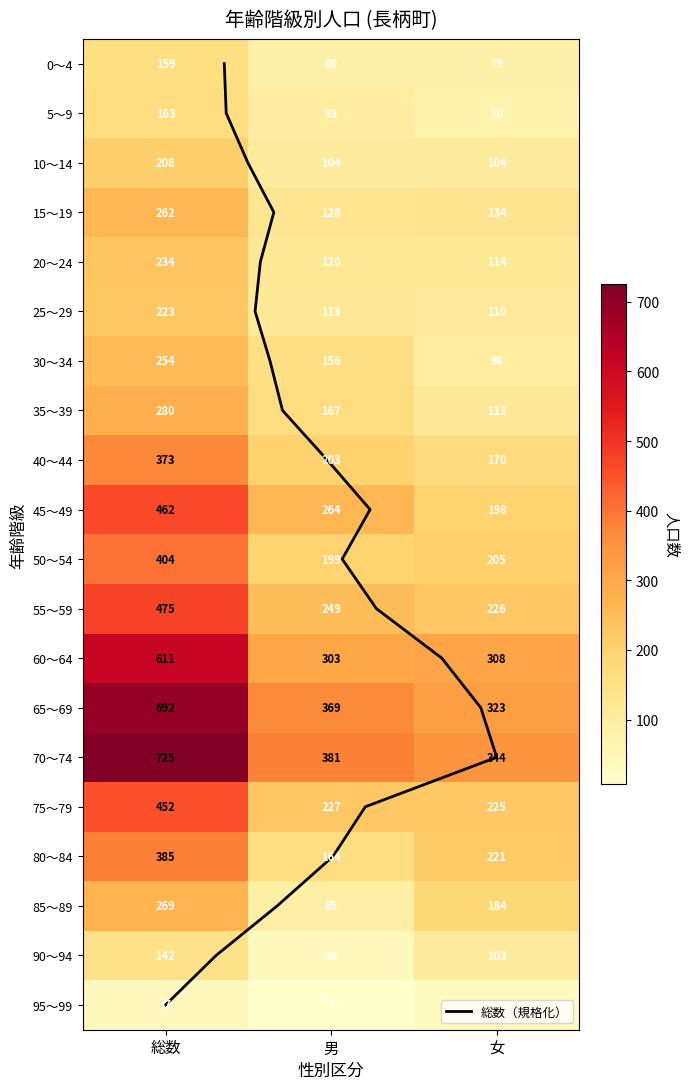

Between 総数 and 女, which series saw the biggest shift?

70～74